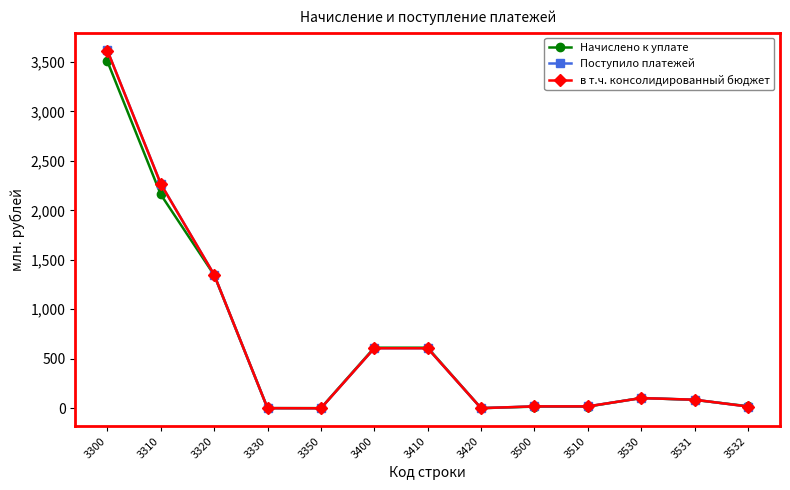

The Поступило платежей series shows 101.9 at 3530. True or false?

True